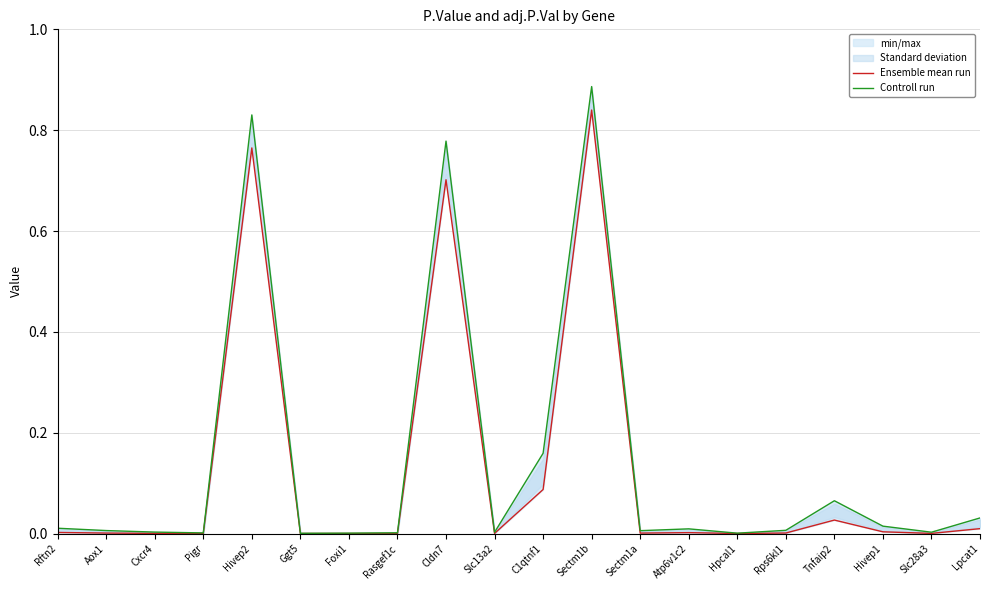

Reading right to left, extract all data points from this chart.

Ensemble mean run: 0.0	0.0	0.0	0.0	0.0	0.0	0.0	0.0	0.8	0.1	0.0	0.7	0.0	0.0	0.0	0.8	0.0	0.0	0.0	0.0
Controll run: 0.0	0.0	0.0	0.1	0.0	0.0	0.0	0.0	0.9	0.2	0.0	0.8	0.0	0.0	0.0	0.8	0.0	0.0	0.0	0.0